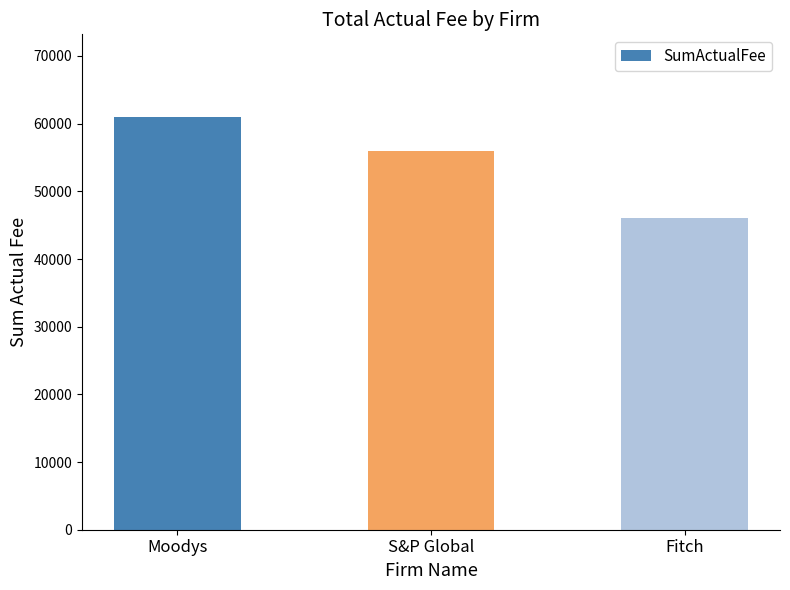

The chart shows a value of 56000 at S&P Global. True or false?

True